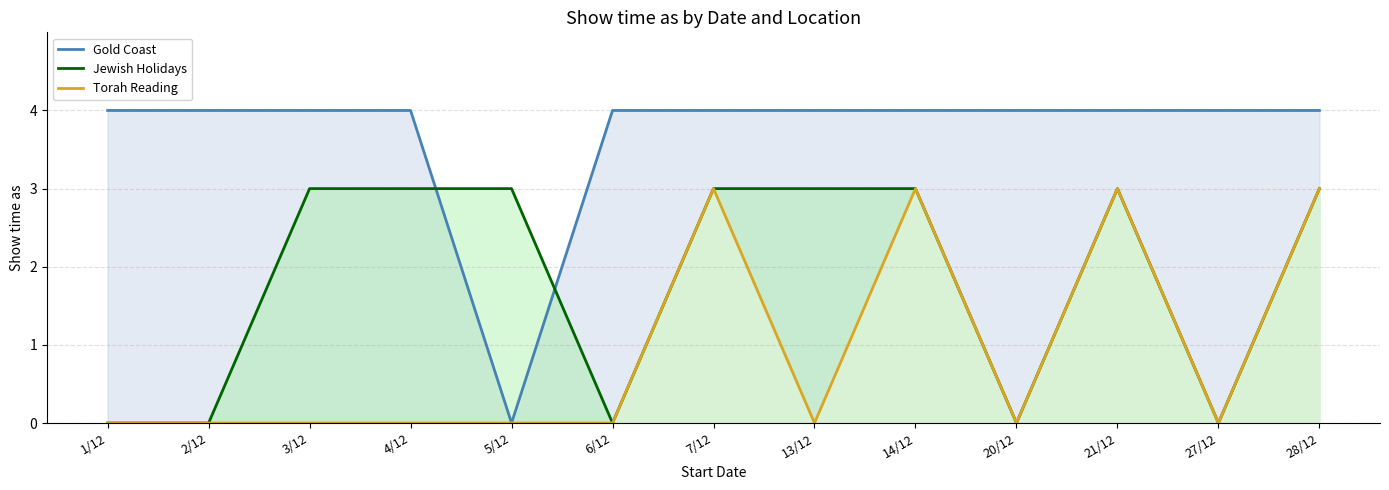

Reading left to right, extract all data points from this chart.

Gold Coast: 4	4	4	4	0	4	4	4	4	4	4	4	4
Jewish Holidays: 0	0	3	3	3	0	3	3	3	0	3	0	3
Torah Reading: 0	0	0	0	0	0	3	0	3	0	3	0	3